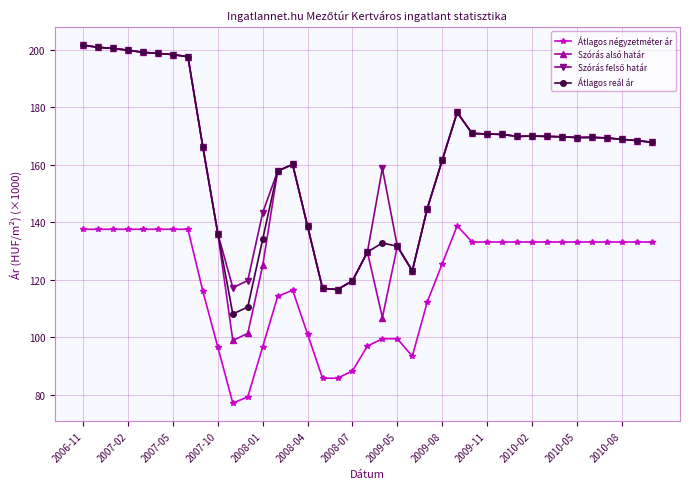

True or false: Átlagos négyzetméter ár and Átlagos reál ár intersect in this chart.

False